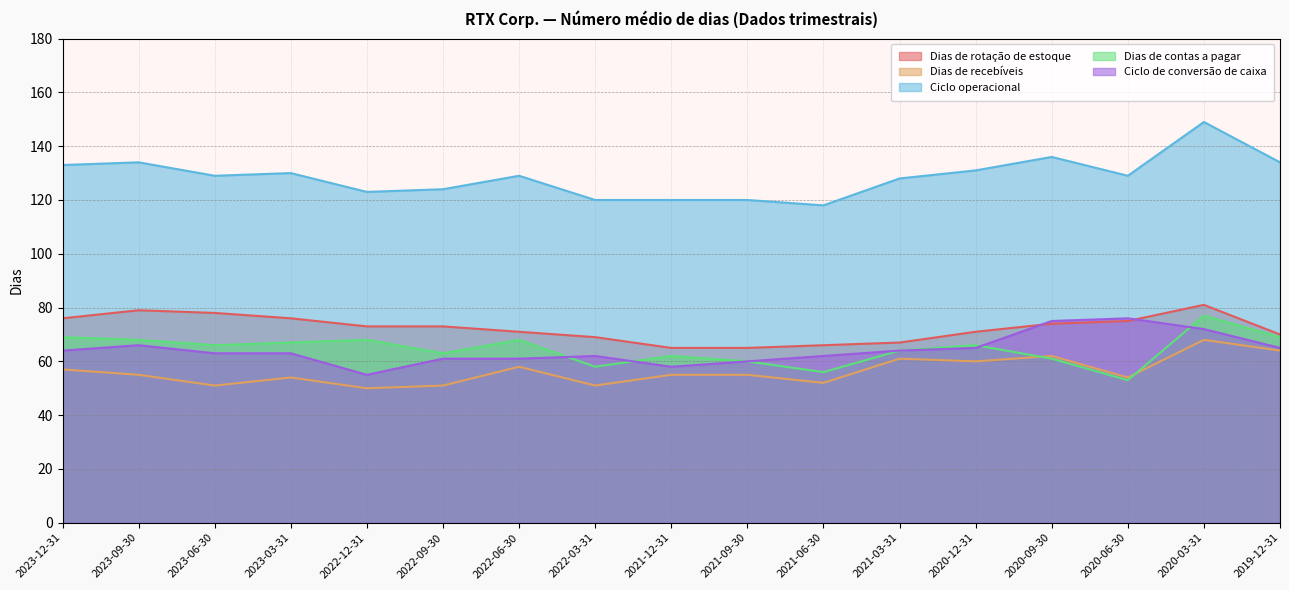

Where is the first local minimum for Ciclo de conversão de caixa?

2022-12-31